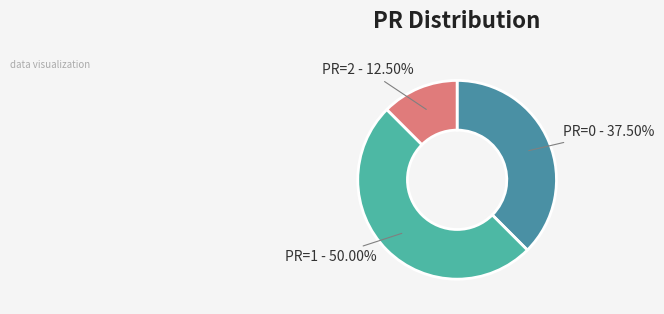

Which category has the smallest portion of the pie?

PR=2 - 12.50%